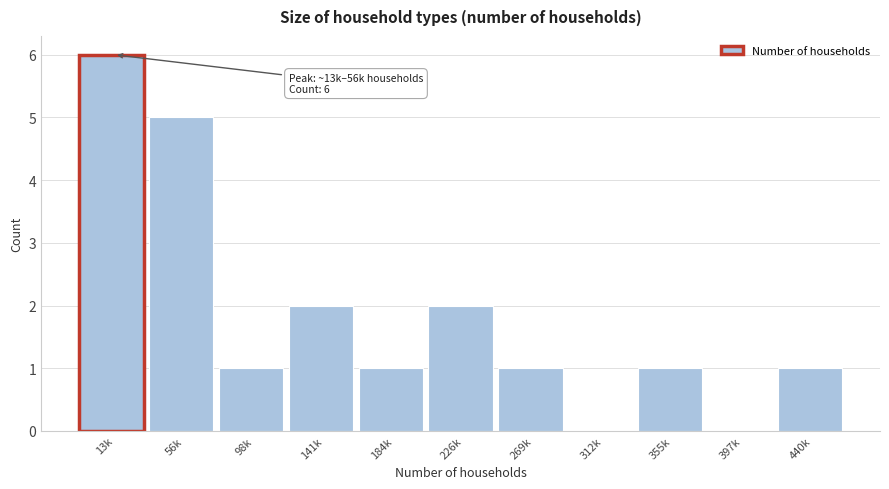

Reading left to right, what are all the values shown in this chart?

13k=6	56k=5	98k=1	141k=2	184k=1	226k=2	269k=1	312k=0	355k=1	397k=0	440k=1